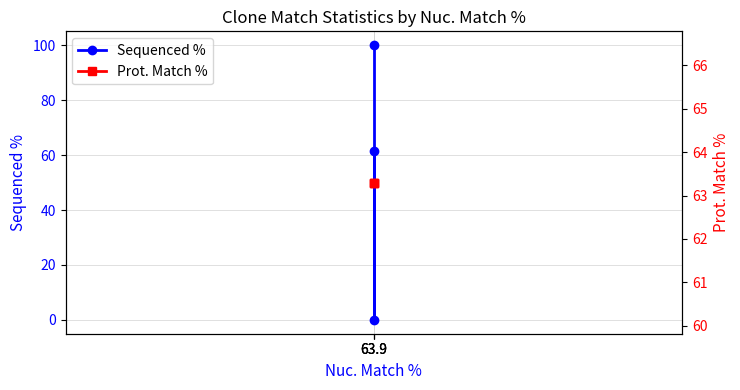

What value does the Prot. Match % series have at 63.9?

63.3